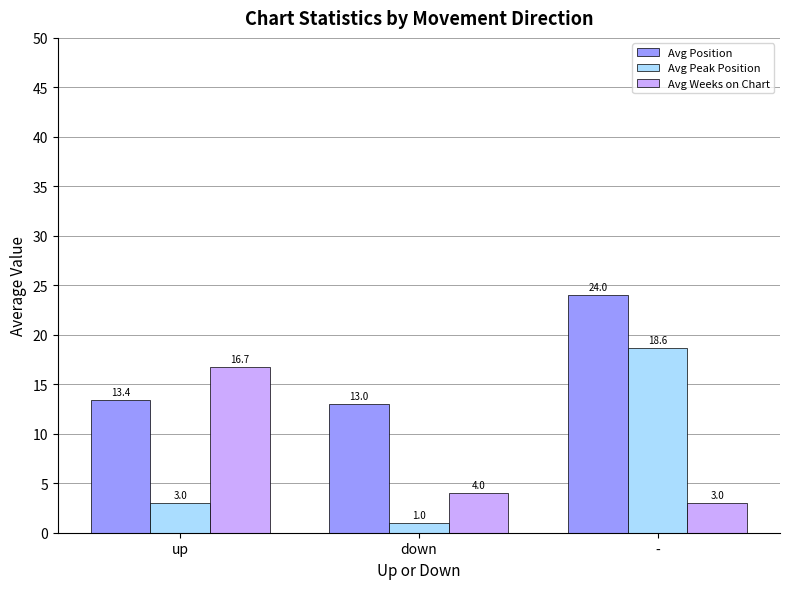

Which label corresponds to the largest value in the chart?

-